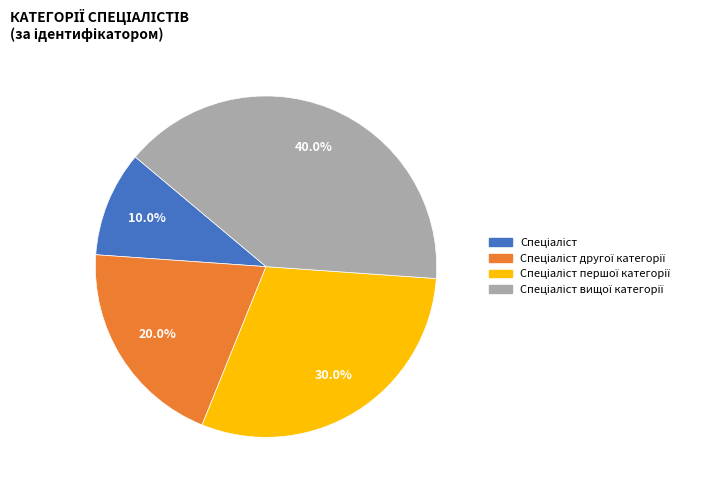

Is there a majority slice in this chart?

No